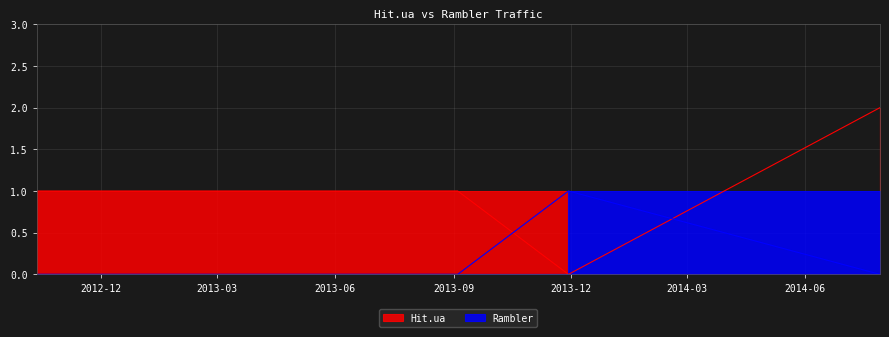

True or false: Rambler and Hit.ua intersect in this chart.

True